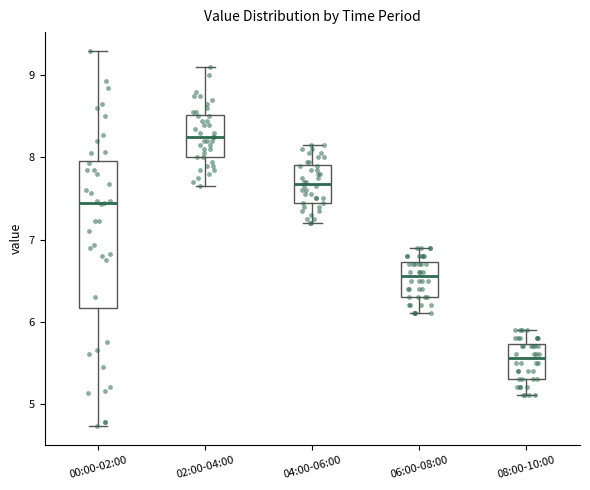

Where is the upper edge of the box for 06:00-08:00 on the y-axis? The values are not printed on the chart, so give them approximately, as read against the axis.

6.7